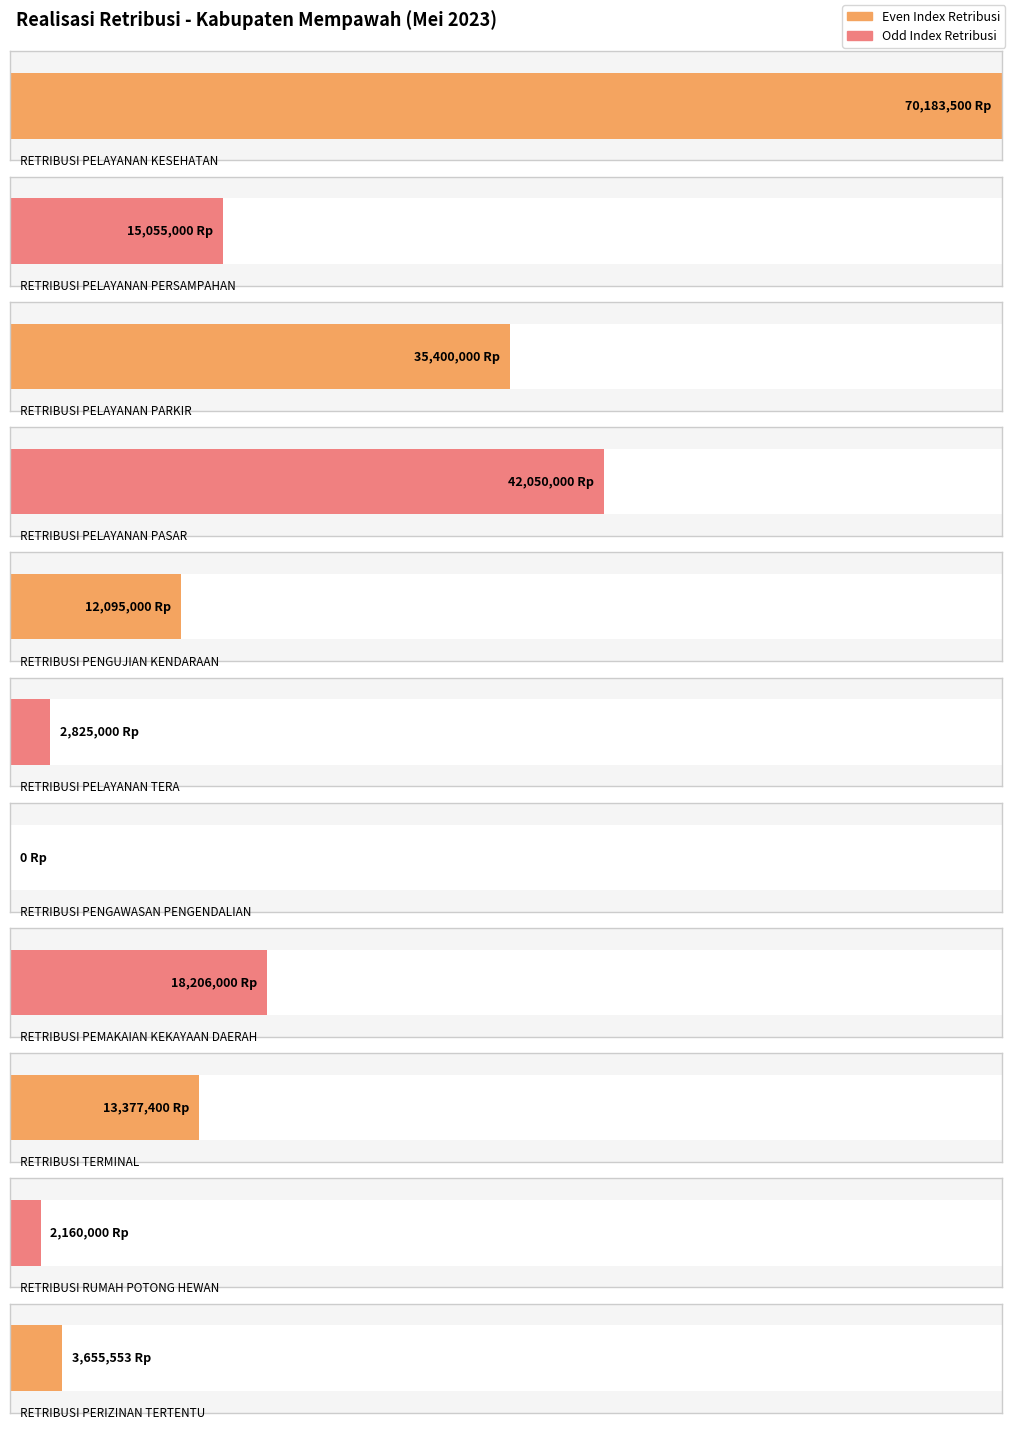

What is the greatest value displayed?

70183500